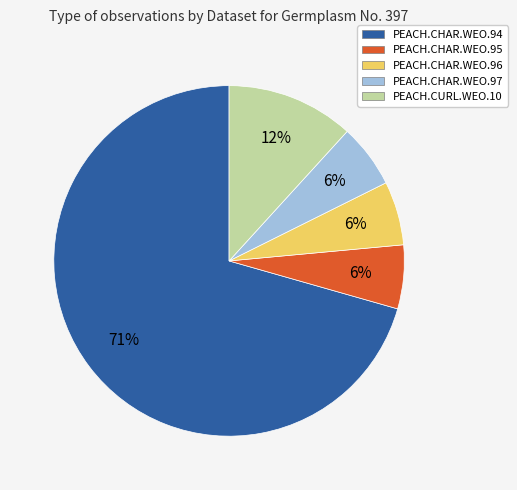

The PEACH.CHAR.WEO.95 slice represents 17% of the pie. True or false?

False